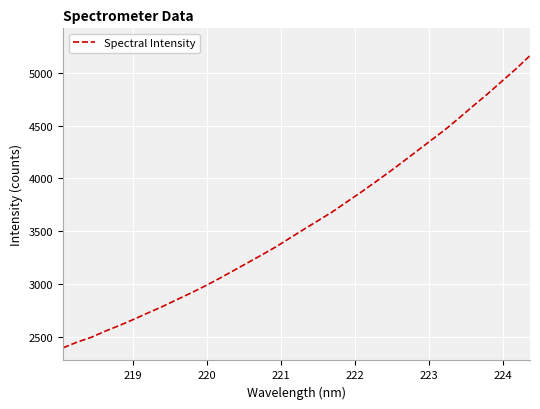

What is the greatest value displayed?

5161.1